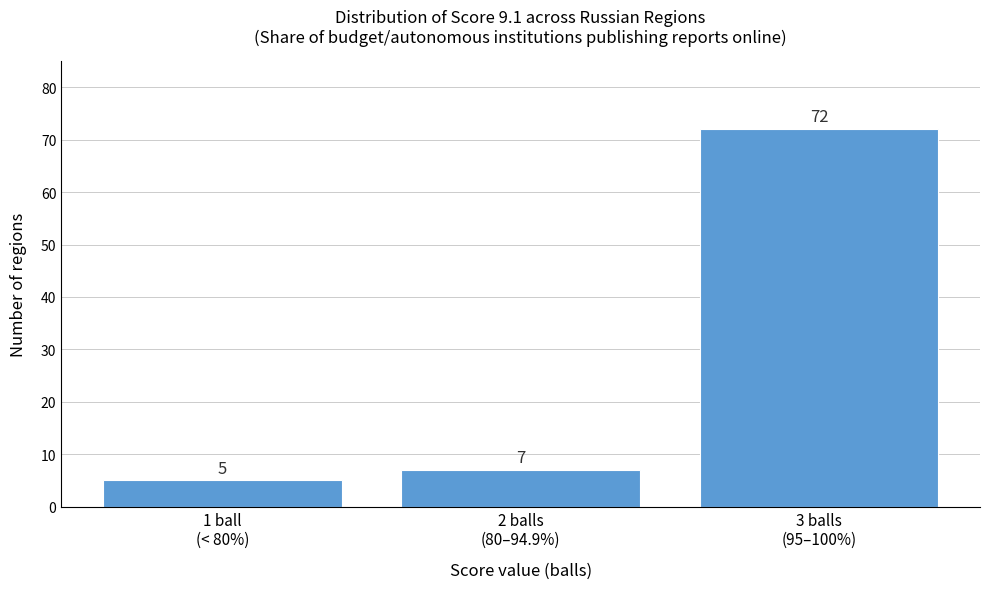

Reading left to right, transcribe all the data shown in this chart.

5	7	72